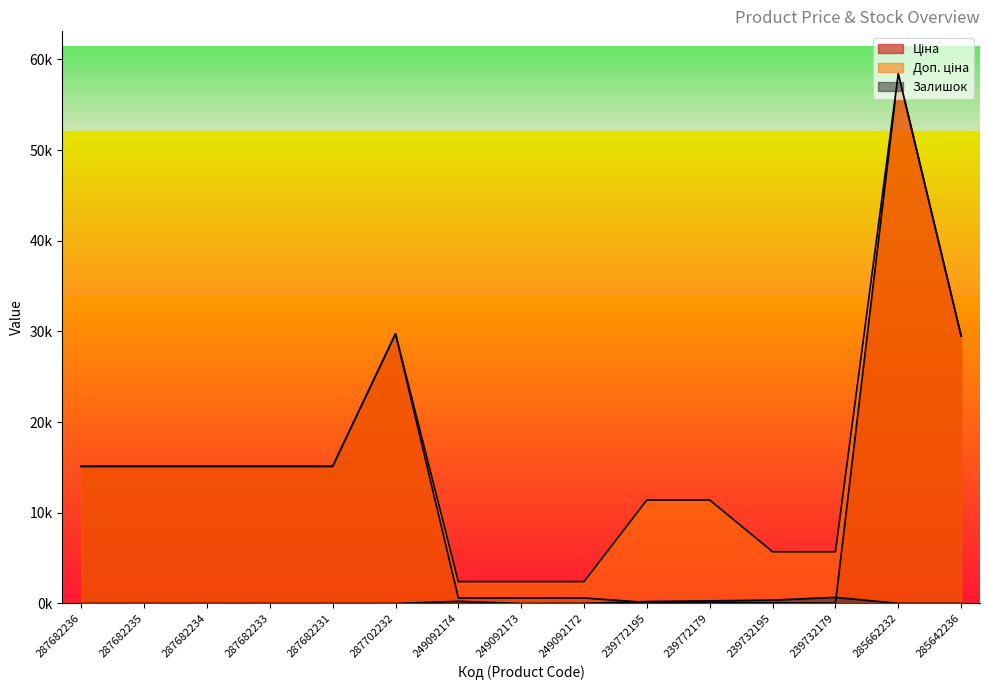

What is the maximum value shown in the chart?

58426.5